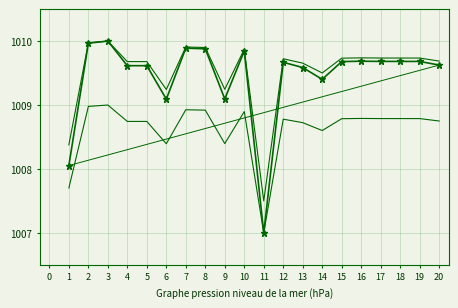

Reading left to right, what are all the values shown in this chart?

1=1008.1	2=1010.0	3=1010.0	4=1009.6	5=1009.6	6=1009.1	7=1009.9	8=1009.9	9=1009.1	10=1009.8	11=1007.0	12=1009.7	13=1009.6	14=1009.4	15=1009.7	16=1009.7	17=1009.7	18=1009.7	19=1009.7	20=1009.6